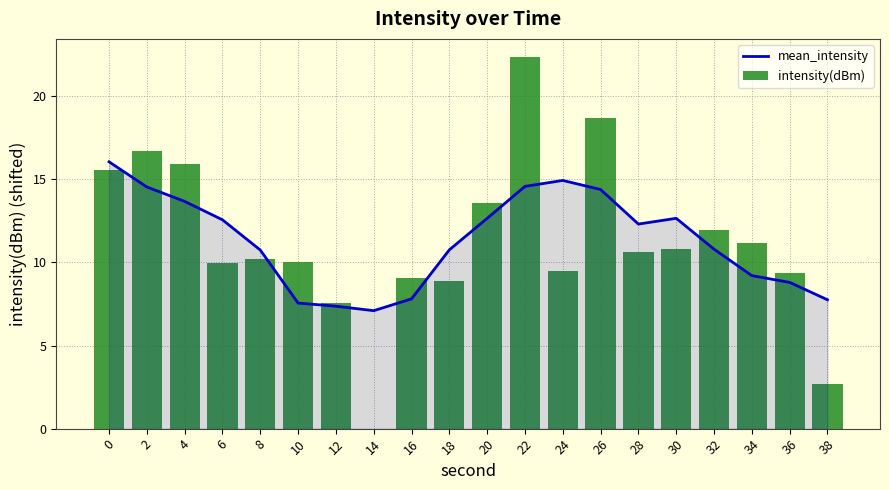

List the labels in order of mean_intensity value, largest first.

0, 24, 22, 2, 26, 4, 30, 20, 6, 28, 32, 18, 8, 34, 36, 16, 38, 10, 12, 14